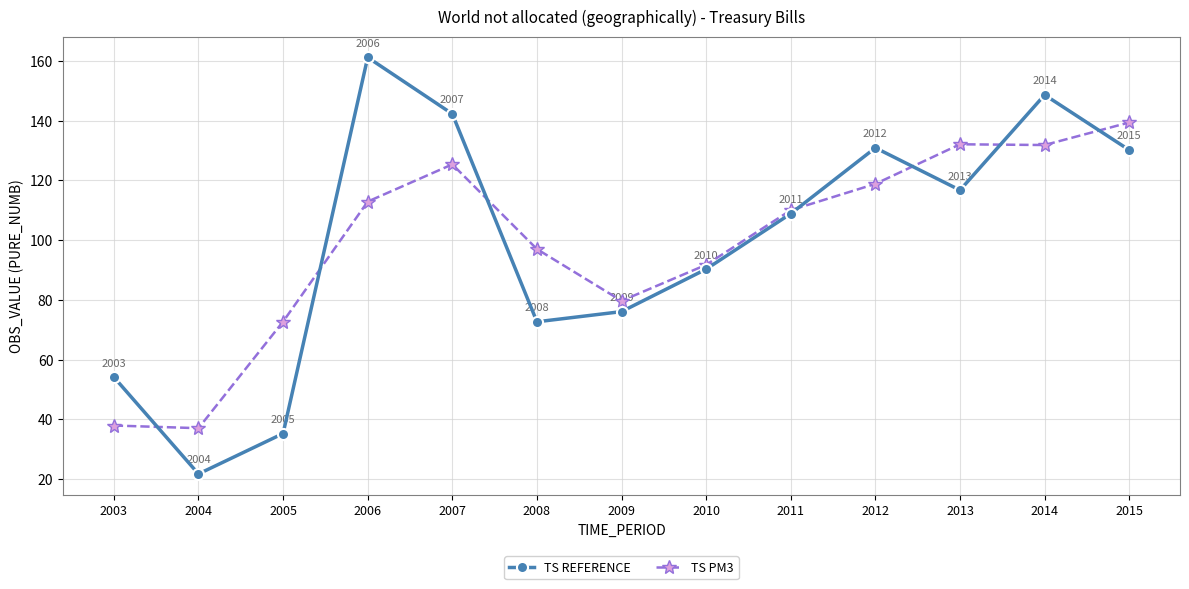

Which series has the widest spread of values?

TS REFERENCE